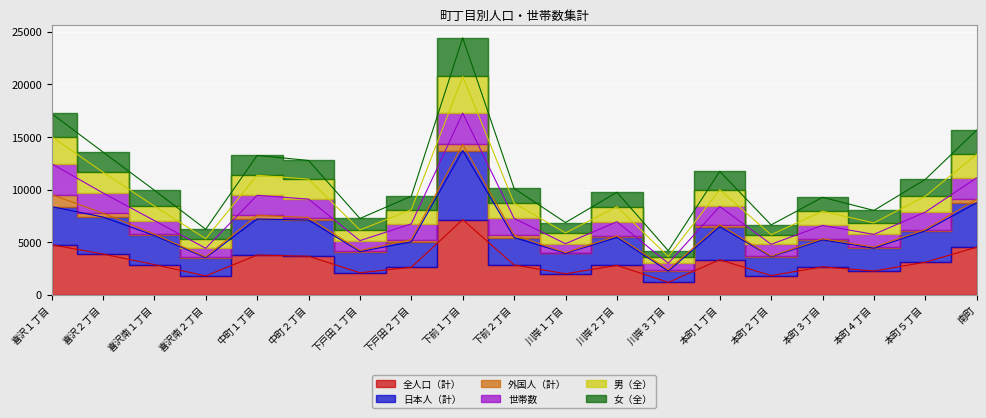

At which category does the chart reach its peak across all series?

下前１丁目